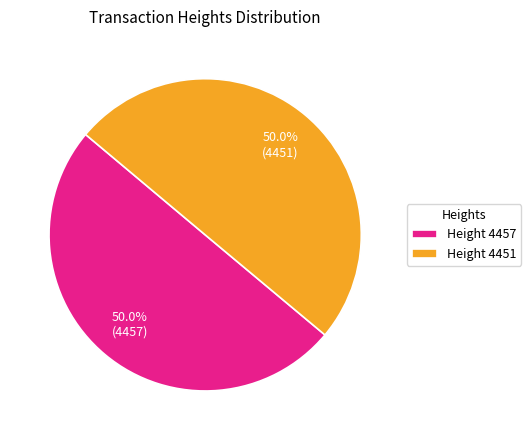

What is the ratio of the value at Height 4451 to the value at Height 4457?

1.0